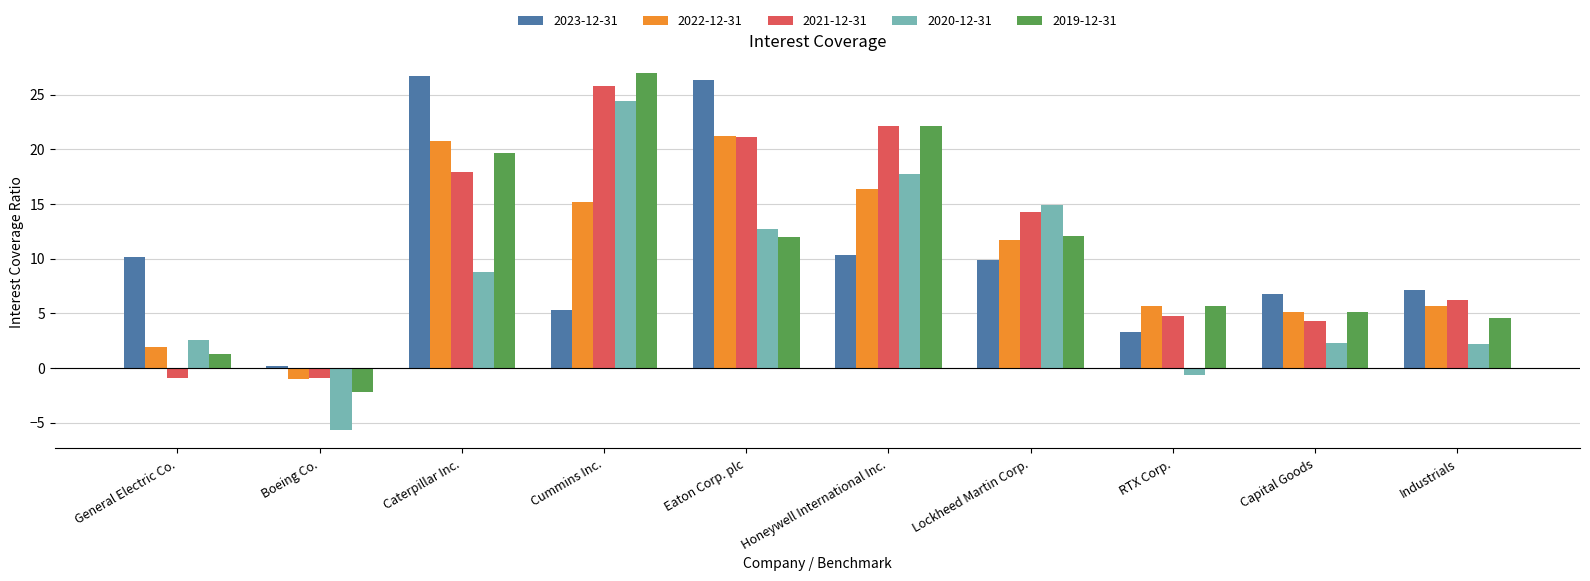

Where does the 2021-12-31 series first go above 14?

Caterpillar Inc.